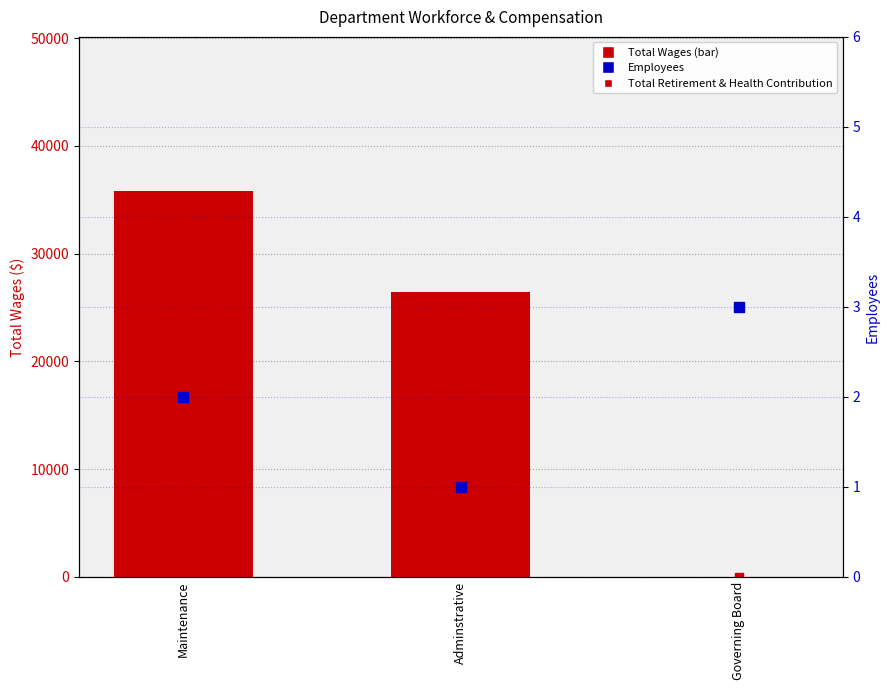

Which series has the largest total across all categories?

Total Wages